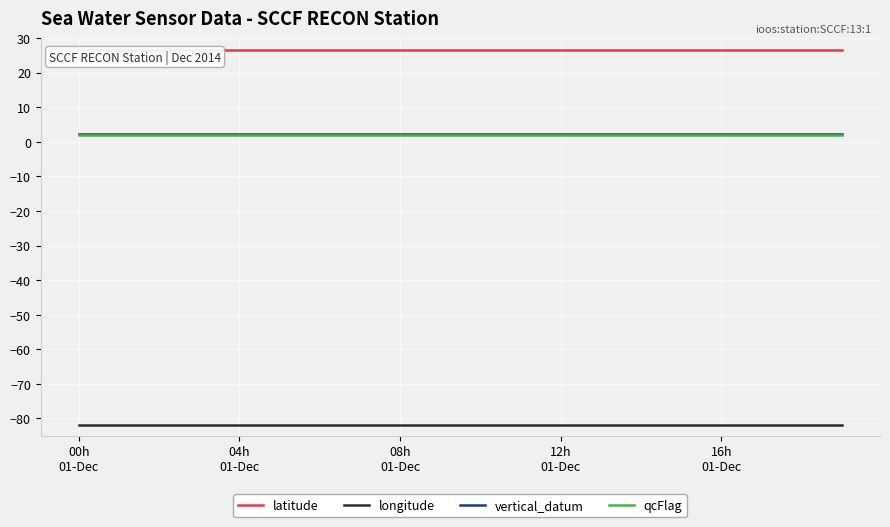

At which category is the sum across all series the highest?

00h
01-Dec